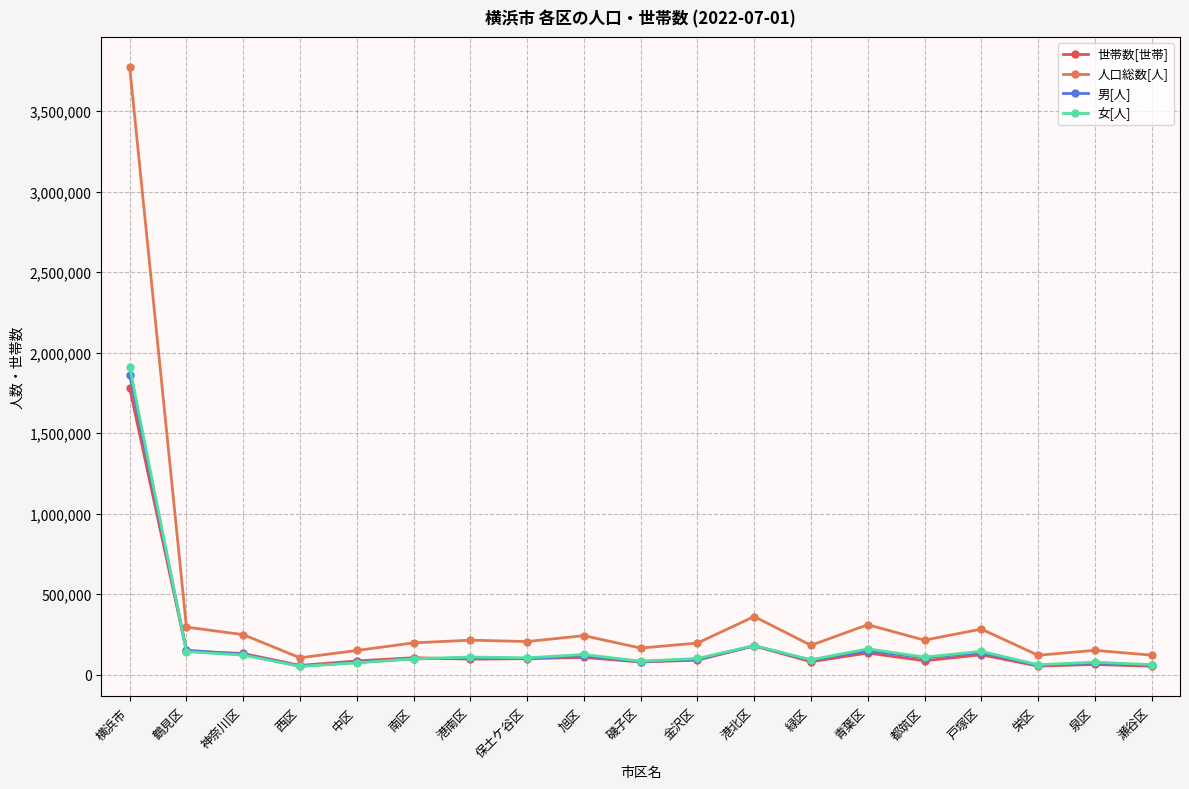

Reading right to left, what are all the values shown in this chart?

世帯数[世帯]: 瀬谷区=53242	泉区=63813	栄区=54040	戸塚区=124074	都筑区=87001	青葉区=135033	緑区=80799	港北区=179082	金沢区=90606	磯子区=79430	旭区=107767	保土ケ谷区=100168	港南区=96944	南区=105862	中区=85756	西区=58097	神奈川区=132137	鶴見区=146782	横浜市=1780633
人口総数[人]: 瀬谷区=121690	泉区=151718	栄区=121060	戸塚区=283686	都筑区=214756	青葉区=310757	緑区=182979	港北区=361568	金沢区=196751	磯子区=165850	旭区=242871	保土ケ谷区=206245	港南区=214790	南区=197975	中区=150743	西区=105308	神奈川区=248993	鶴見区=295933	横浜市=3773673
男[人]: 瀬谷区=58785	泉区=73474	栄区=58953	戸塚区=138134	都筑区=105114	青葉区=149858	緑区=89852	港北区=180204	金沢区=95601	磯子区=81553	旭区=117005	保土ケ谷区=101054	港南区=104571	南区=98715	中区=76626	西区=53154	神奈川区=126959	鶴見区=152564	横浜市=1862176
女[人]: 瀬谷区=62905	泉区=78244	栄区=62107	戸塚区=145552	都筑区=109642	青葉区=160899	緑区=93127	港北区=181364	金沢区=101150	磯子区=84297	旭区=125866	保土ケ谷区=105191	港南区=110219	南区=99260	中区=74117	西区=52154	神奈川区=122034	鶴見区=143369	横浜市=1911497